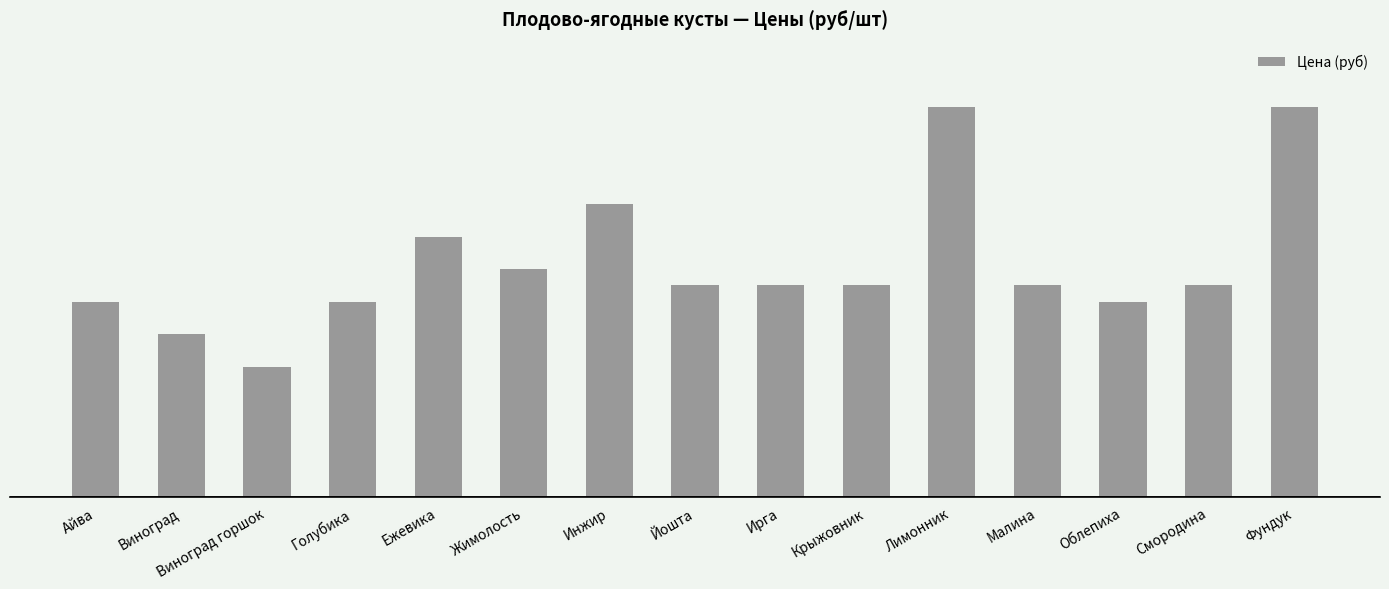

Does the chart contain any negative values?

No